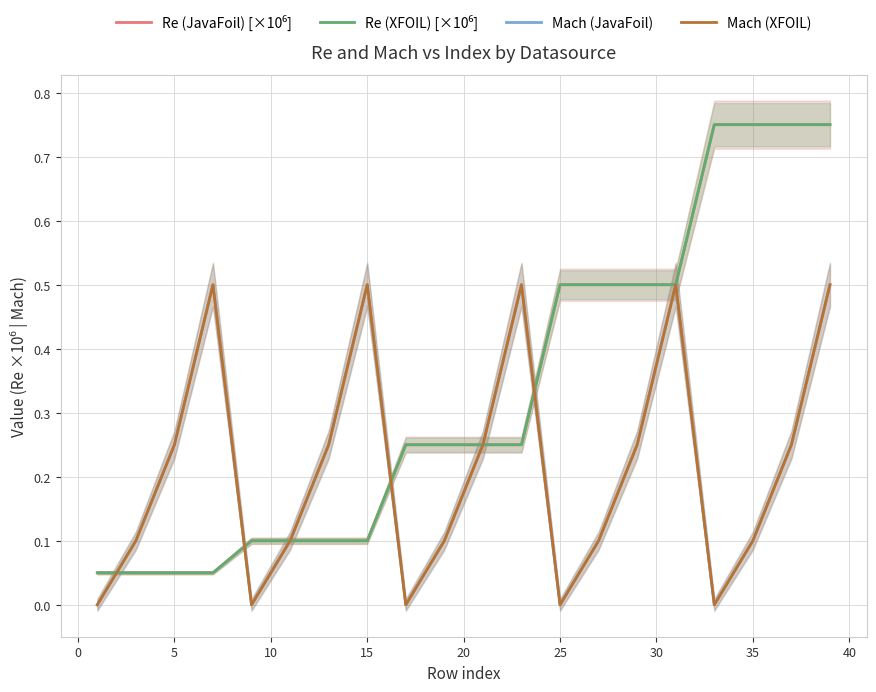

Which series has the widest spread of values?

Re (JavaFoil) [×10⁶]